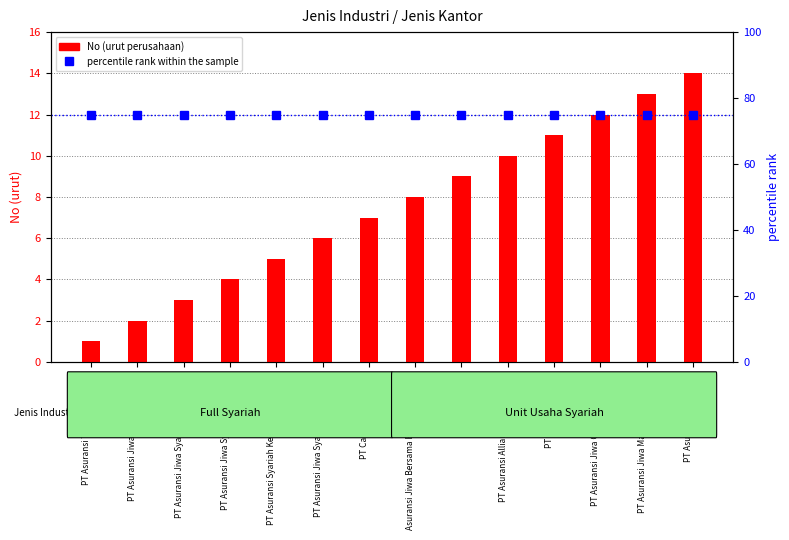

List the series in order of their overall mean, highest first.

Unit Usaha Syariah, Full Syariah